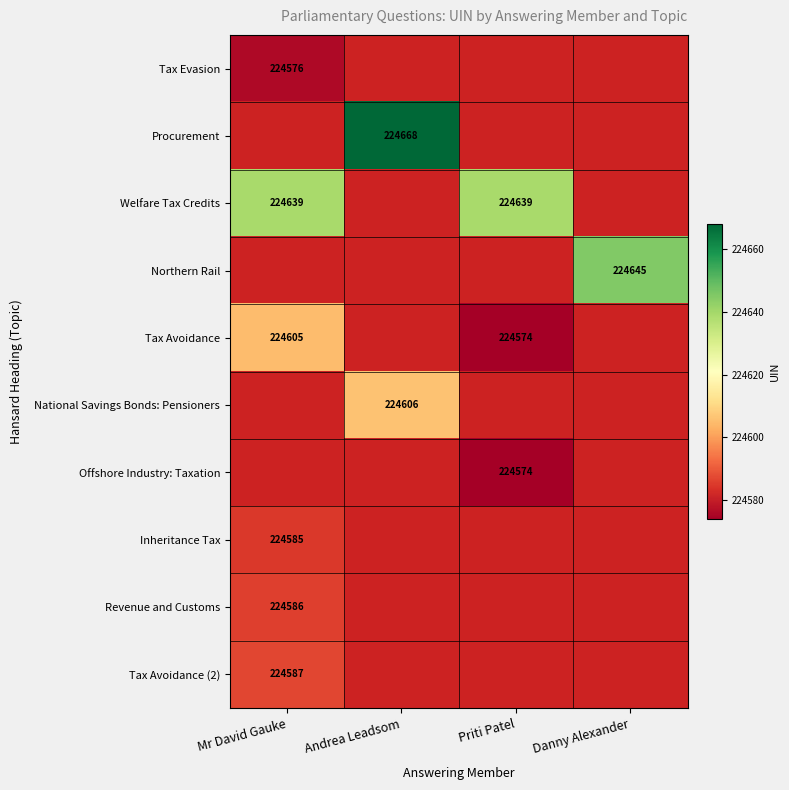

Which has a higher value, Danny Alexander or Andrea Leadsom?

Andrea Leadsom